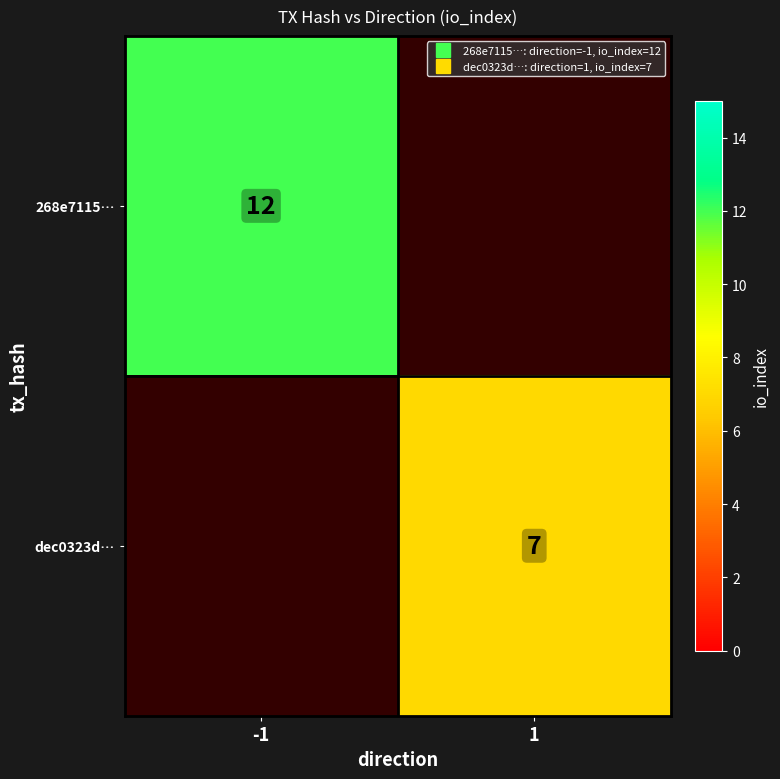

Which series has the largest range (max minus min)?

268e7115…